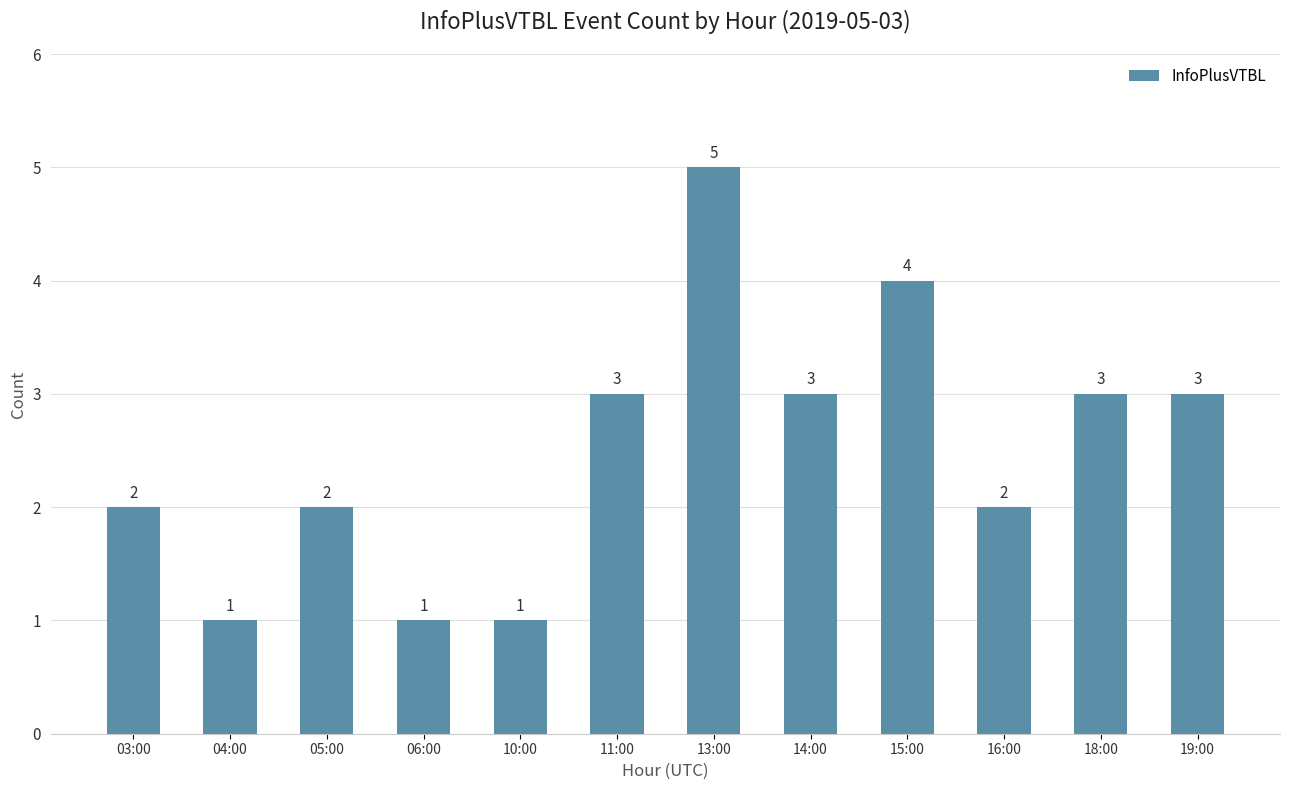

The chart shows a value of 1 at 04:00. True or false?

True